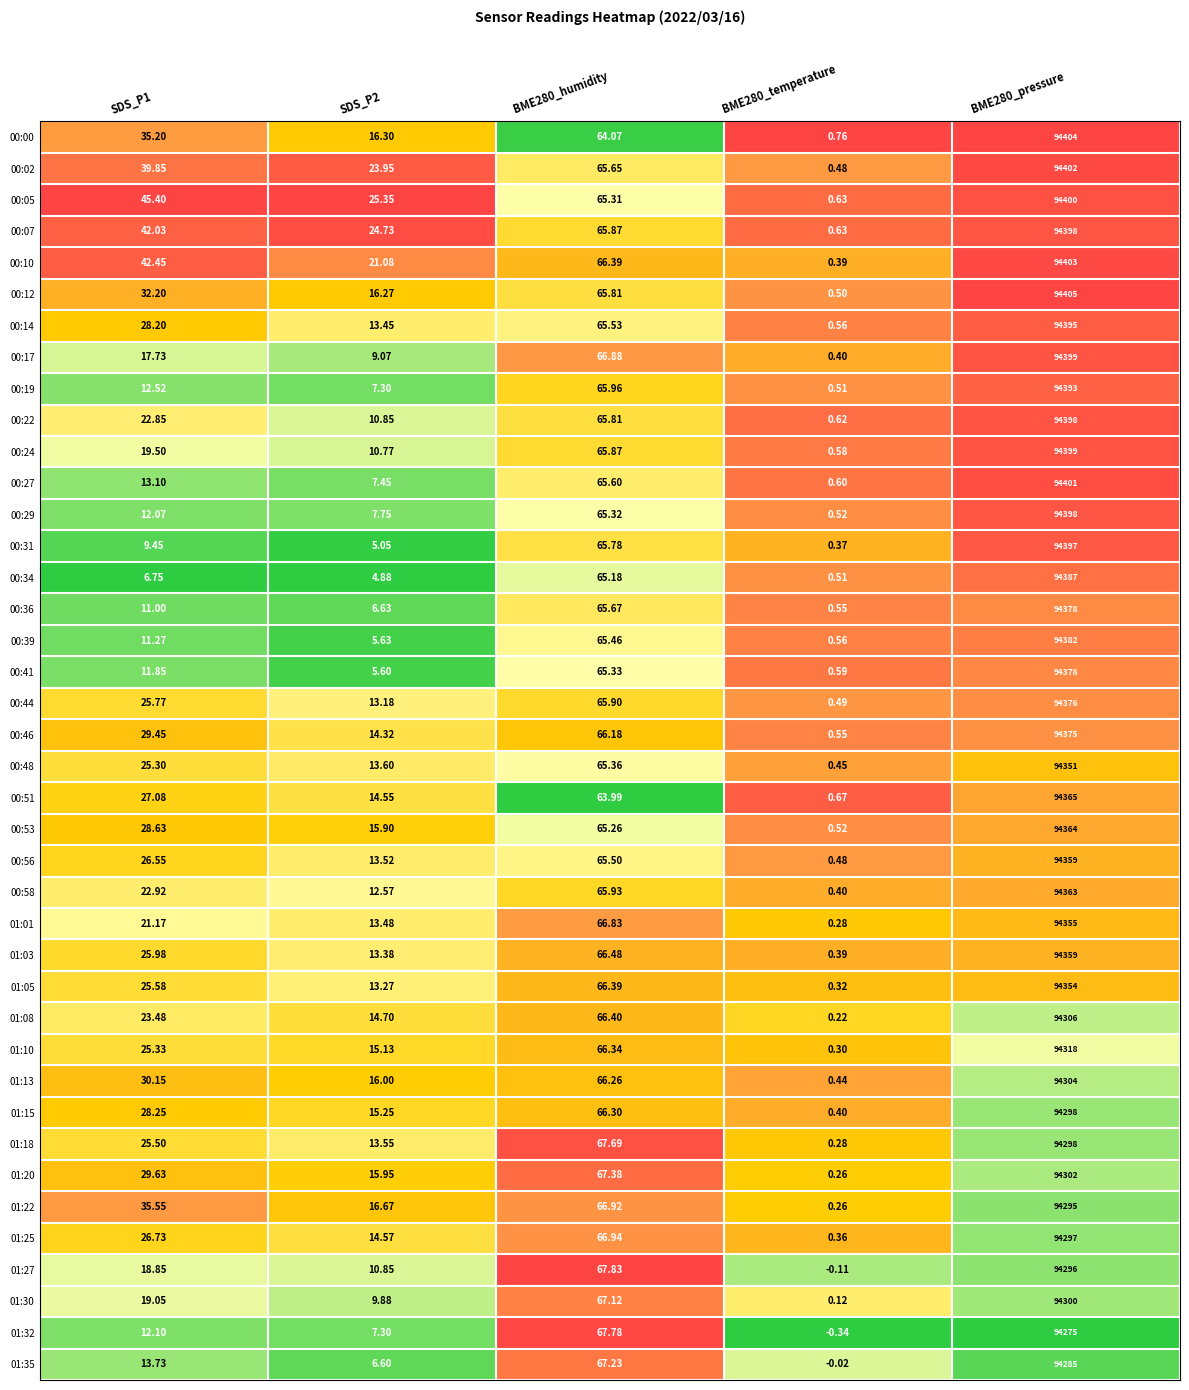

Is the value of 01:25 at BME280_humidity greater than the value of 00:41 at BME280_temperature?

Yes